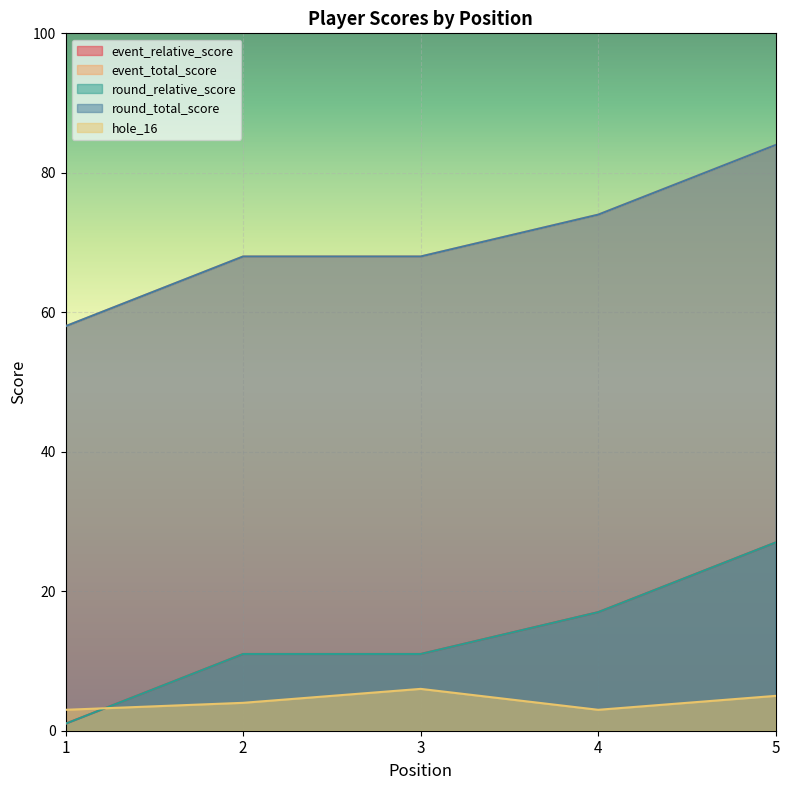

True or false: event_total_score and round_total_score cross at least once.

False